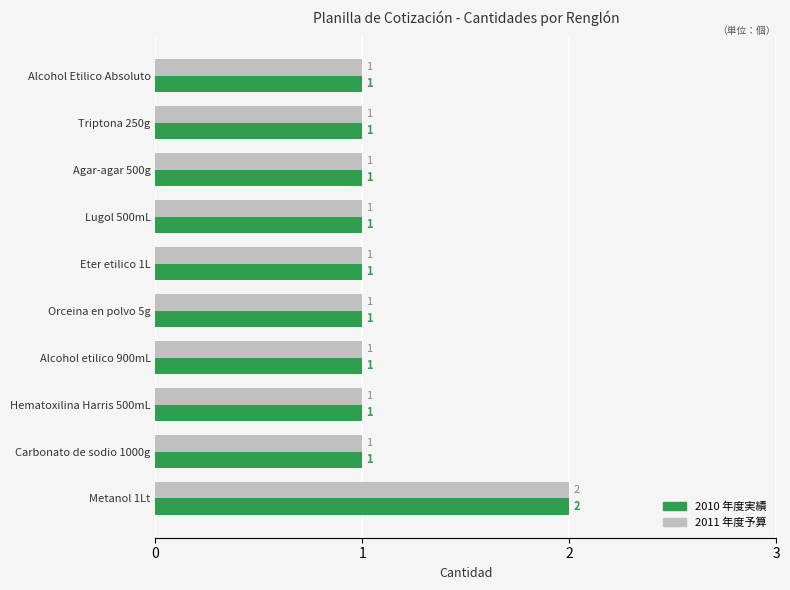

True or false: 2010 年度実績 has a value of 1 at Alcohol etilico 900mL.

True